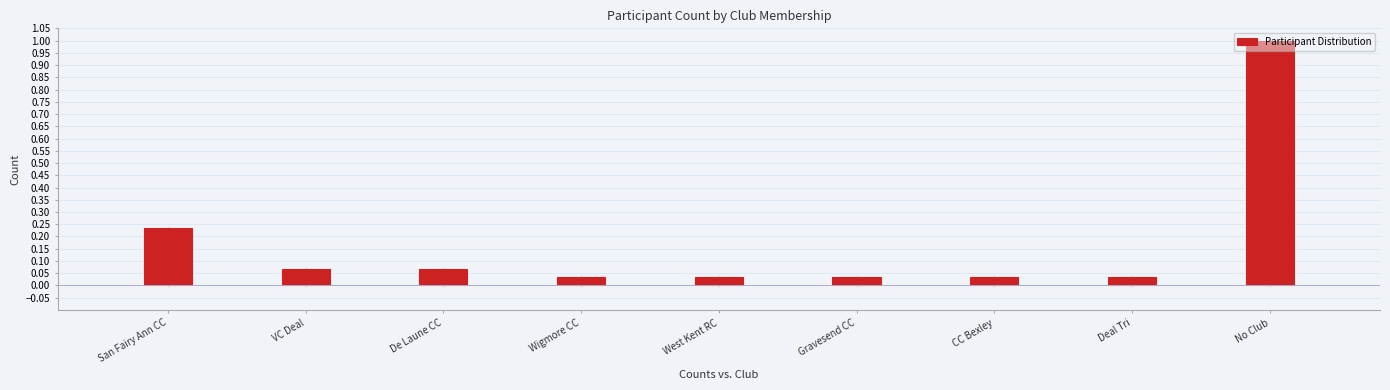

What is the difference between the maximum and minimum values?

1.0